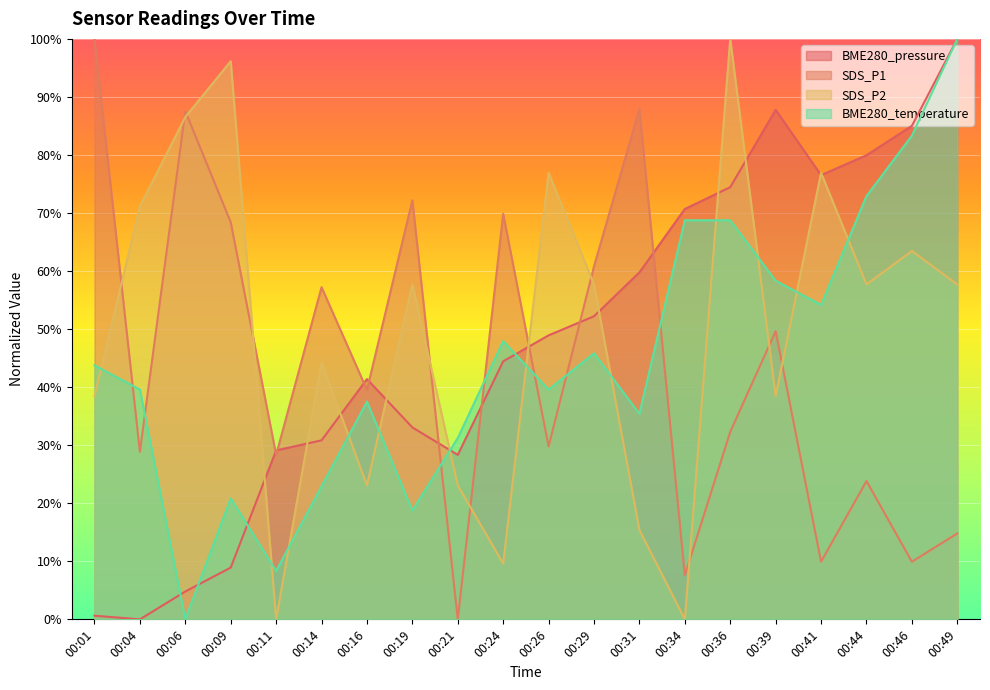

Is the value of BME280_pressure at 00:11 greater than the value of BME280_temperature at 00:44?

No